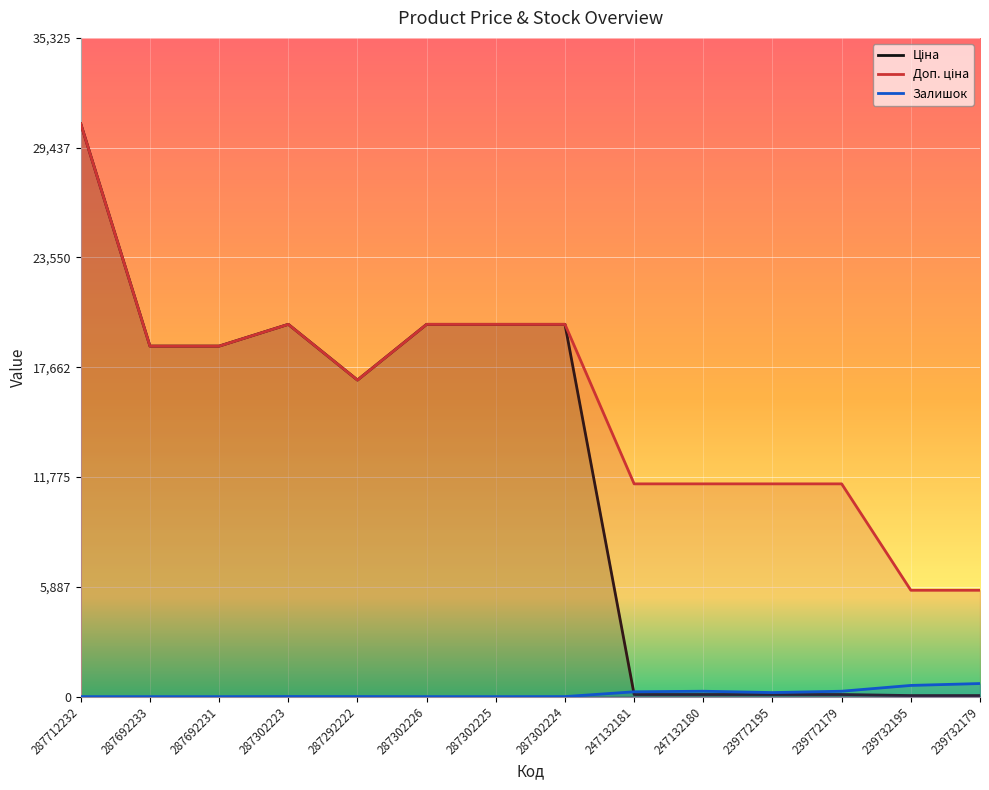

Reading left to right, extract all data points from this chart.

Ціна: 287712232=30717.1	287692233=18796.8	287692231=18796.8	287302223=19964.2	287292222=16976.3	287302226=19964.2	287302225=19964.2	287302224=19964.2	247132181=114.1	247132180=114.1	239772195=114.1	239772179=114.1	239732195=57.0	239732179=57.0
Доп. ціна: 287712232=30717.1	287692233=18796.8	287692231=18796.8	287302223=19964.2	287292222=16976.3	287302226=19964.2	287302225=19964.2	287302224=19964.2	247132181=11410.0	247132180=11410.0	239772195=11410.0	239772179=11410.0	239732195=5705.0	239732179=5705.0
Залишок: 287712232=0.0	287692233=0.0	287692231=0.0	287302223=7.0	287292222=5.0	287302226=1.0	287302225=0.0	287302224=3.0	247132181=260.0	247132180=290.0	239772195=218.0	239772179=290.0	239732195=601.0	239732179=702.0